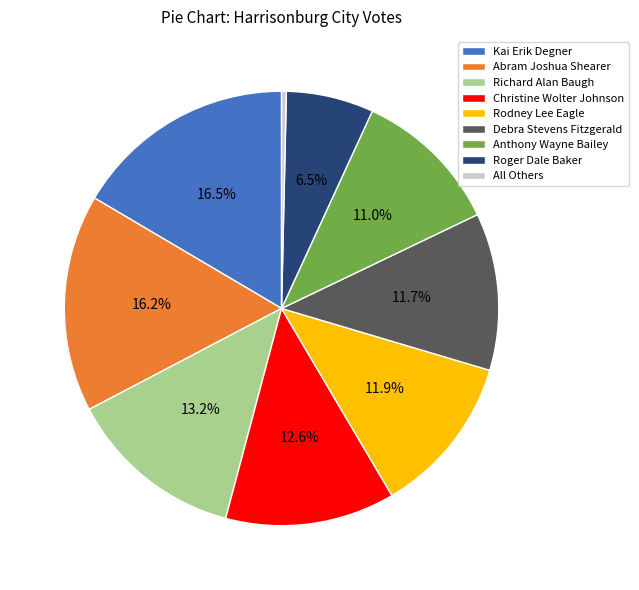

To the nearest percent, what is the difference between the largest and smallest slice percentages?

16%